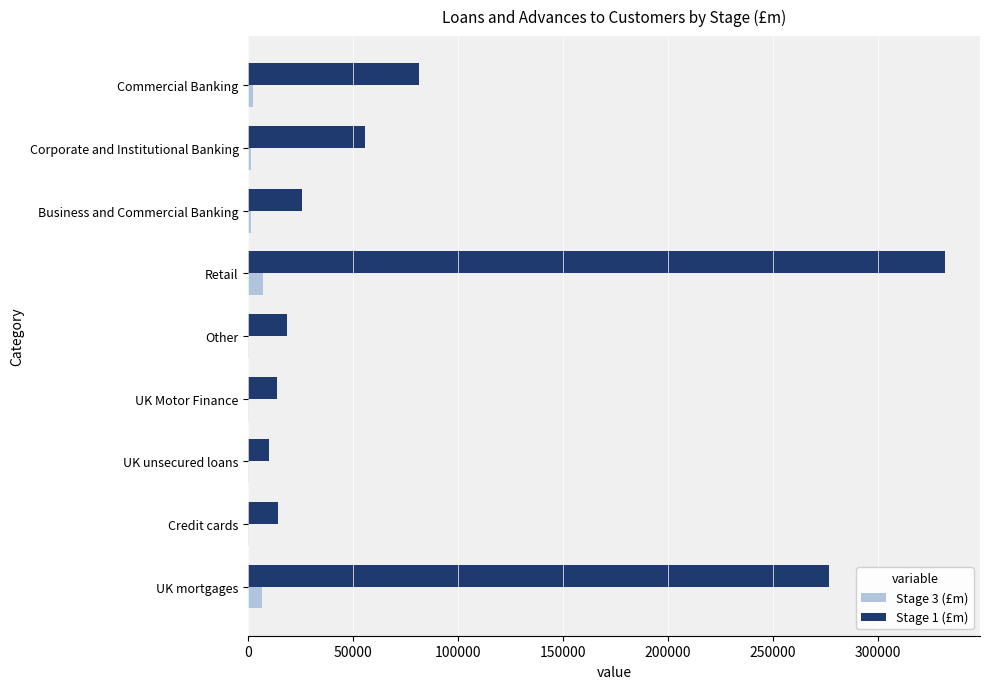

Is the value of Stage 3 (£m) at UK unsecured loans greater than the value of Stage 1 (£m) at UK Motor Finance?

No